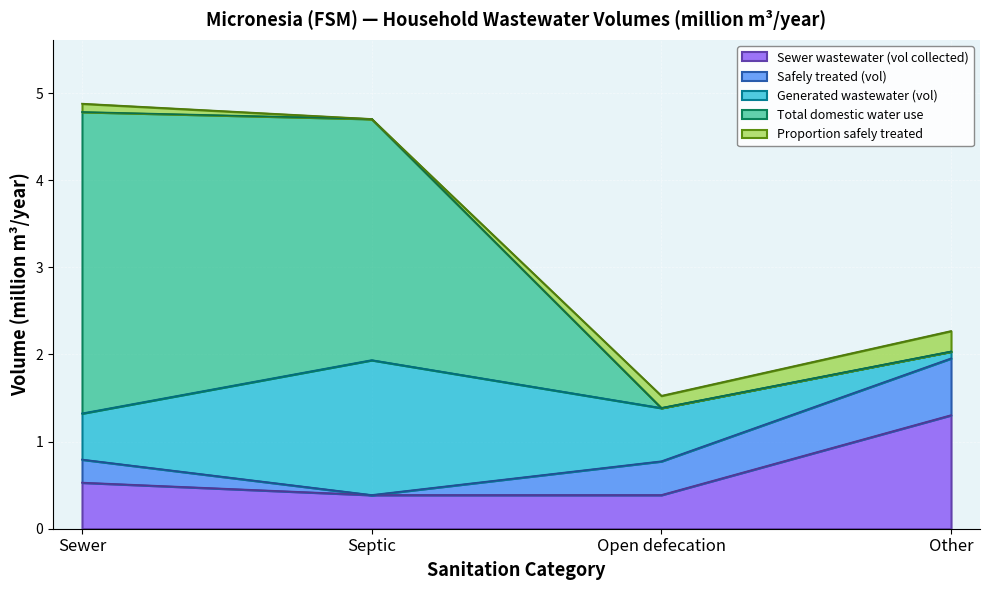

How many lines are shown in the chart?

5